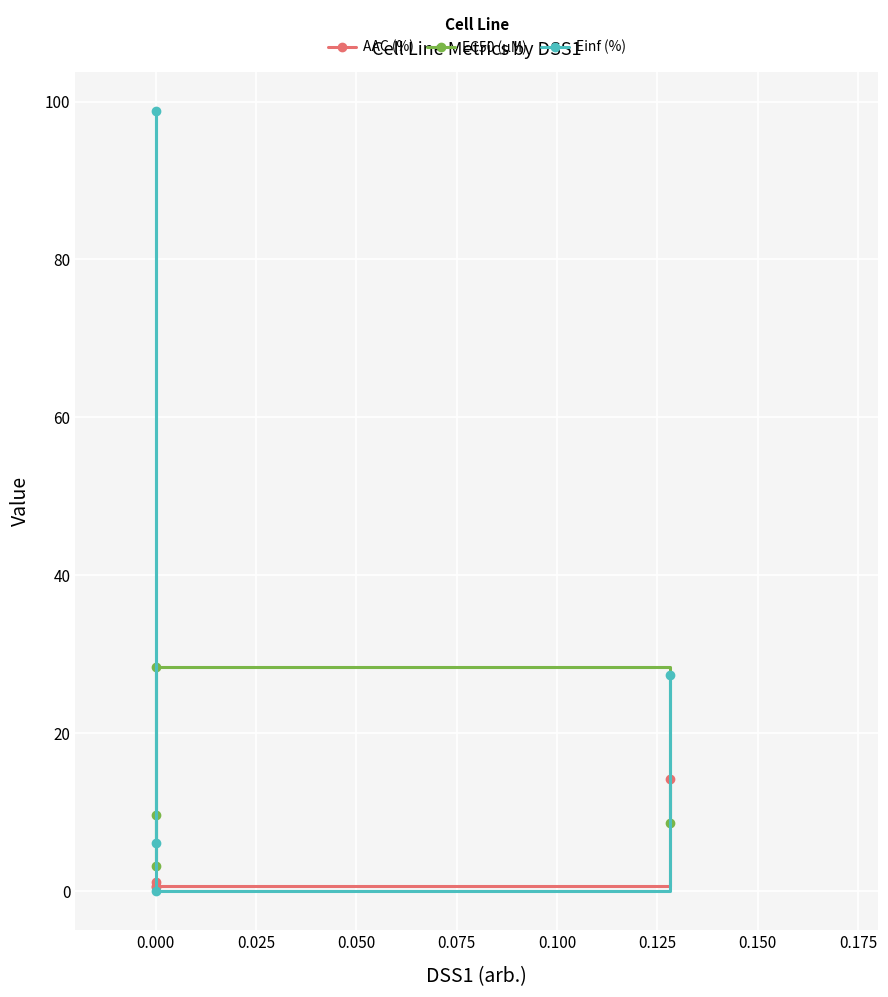

Between 0.000 and 0.025, which series saw the biggest shift?

Einf (%)